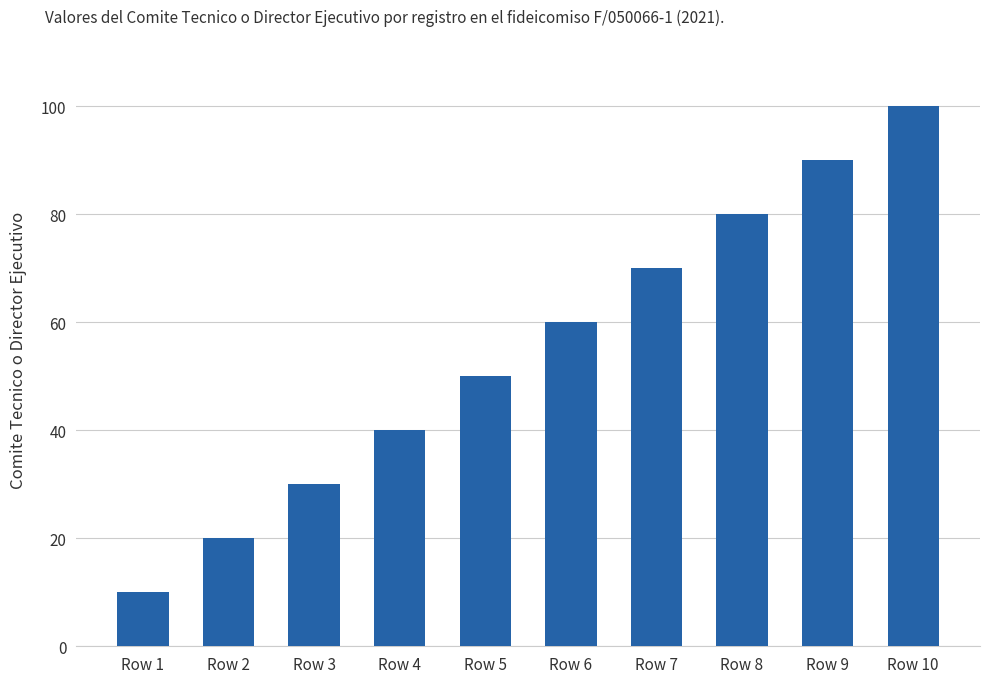

What is the sum of the values at Row 4 and Row 5?

90